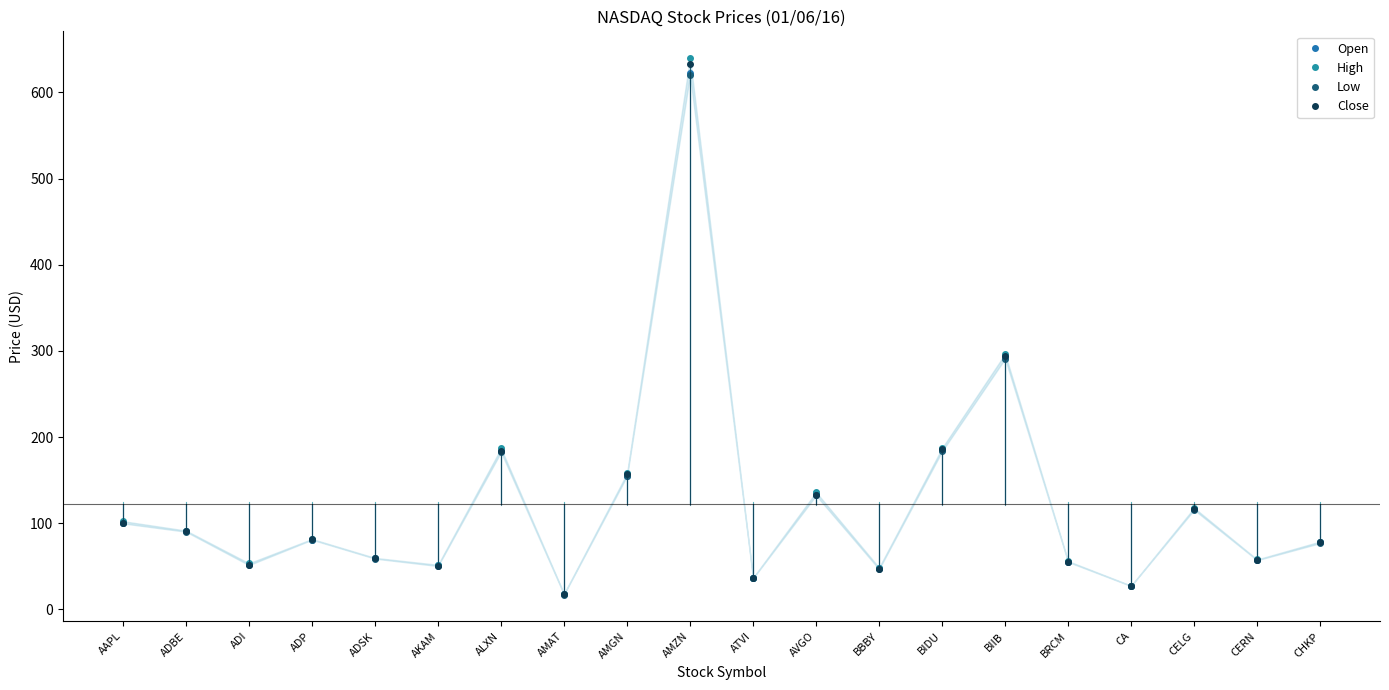

How many values in the High series exceed 81?

10